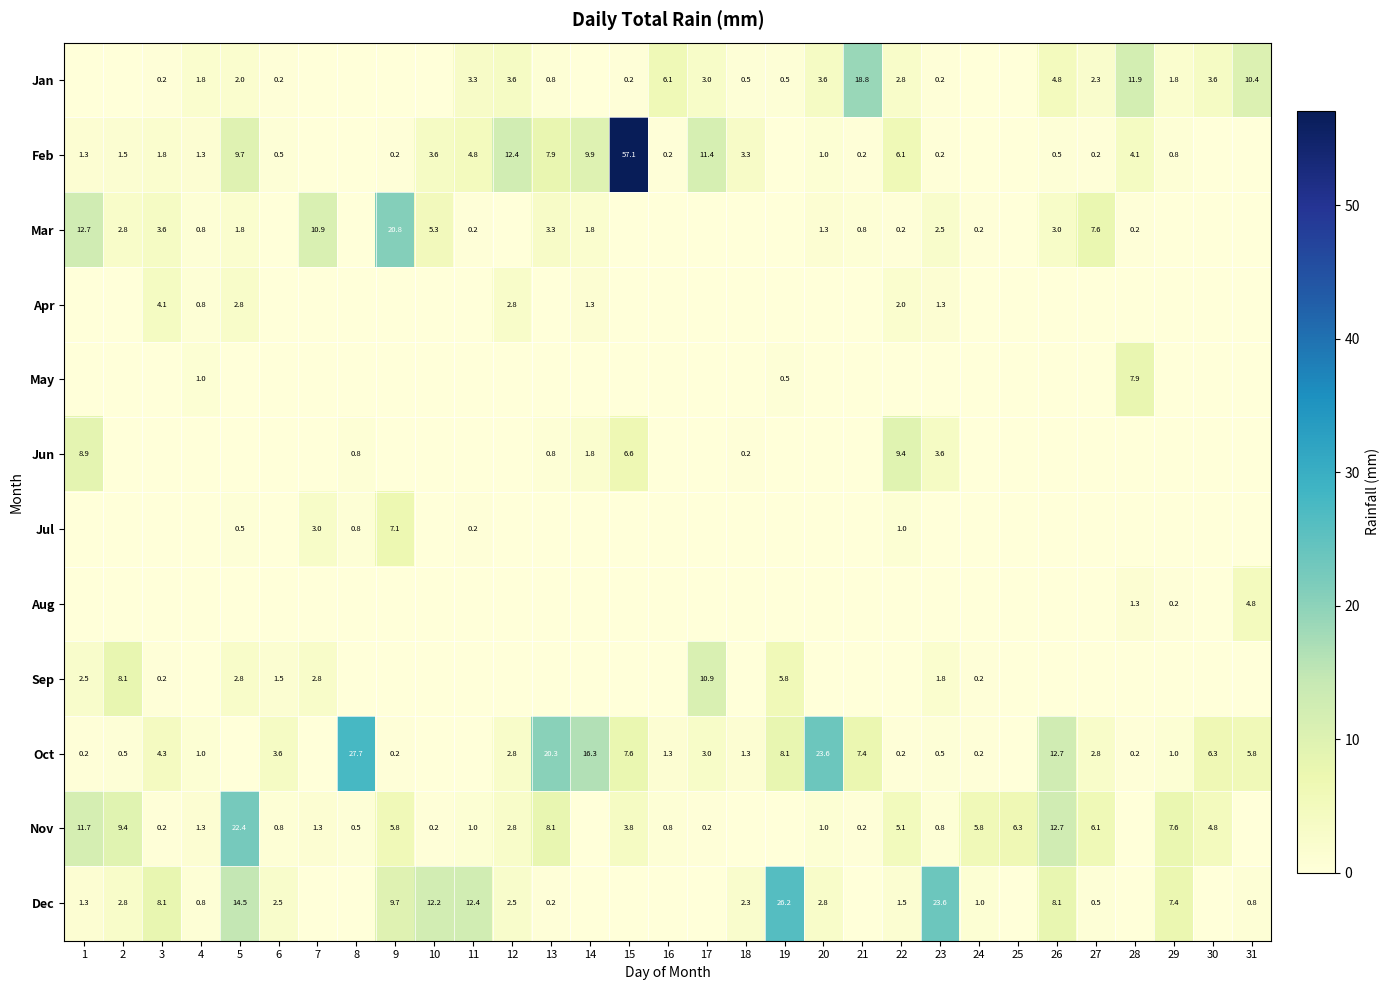

What is the total value across all series at 14?

31.1